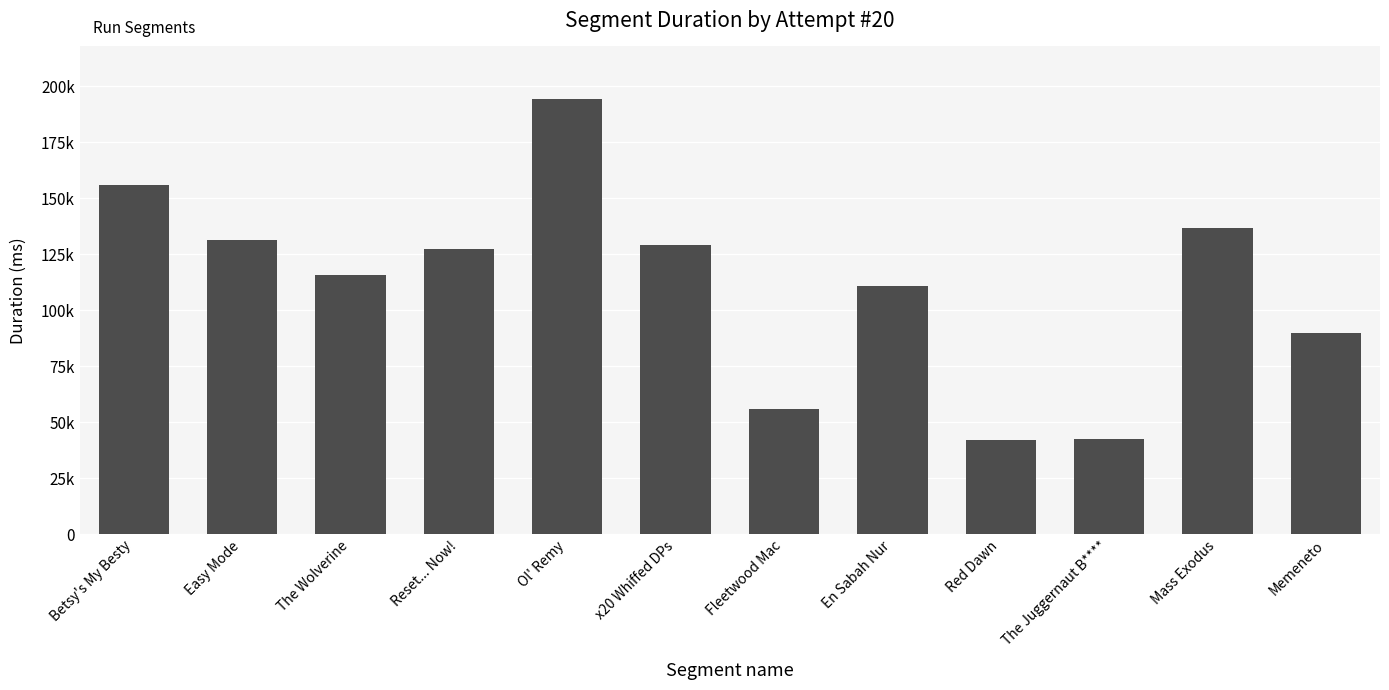

Does the chart contain stacked bars?

No